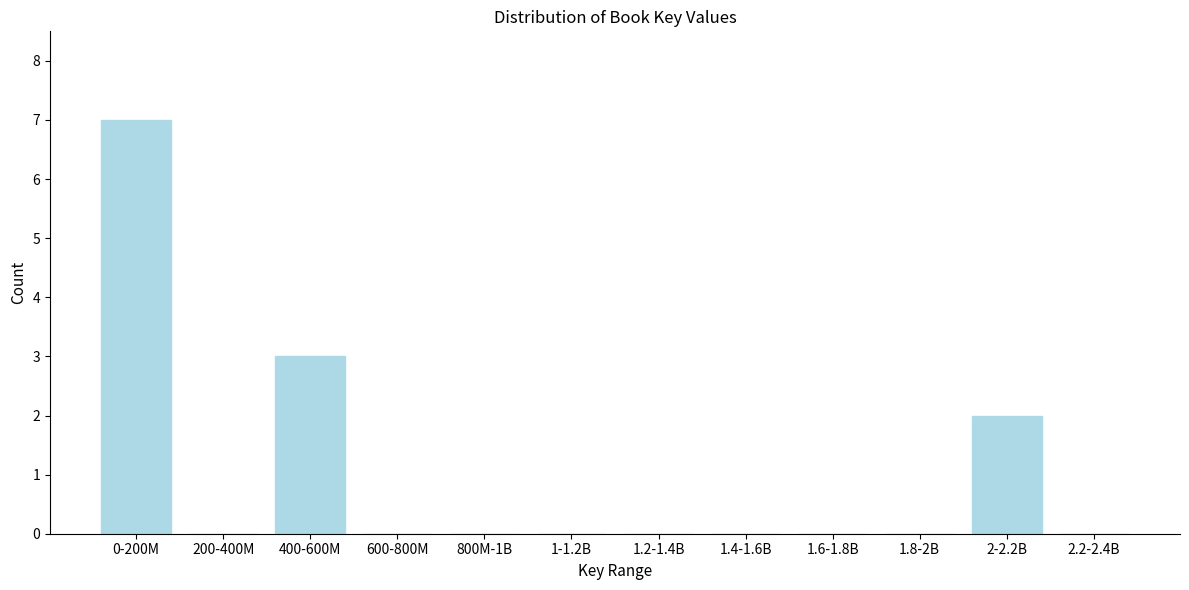

Reading left to right, transcribe all the data shown in this chart.

0-200M=7	200-400M=0	400-600M=3	600-800M=0	800M-1B=0	1-1.2B=0	1.2-1.4B=0	1.4-1.6B=0	1.6-1.8B=0	1.8-2B=0	2-2.2B=2	2.2-2.4B=0